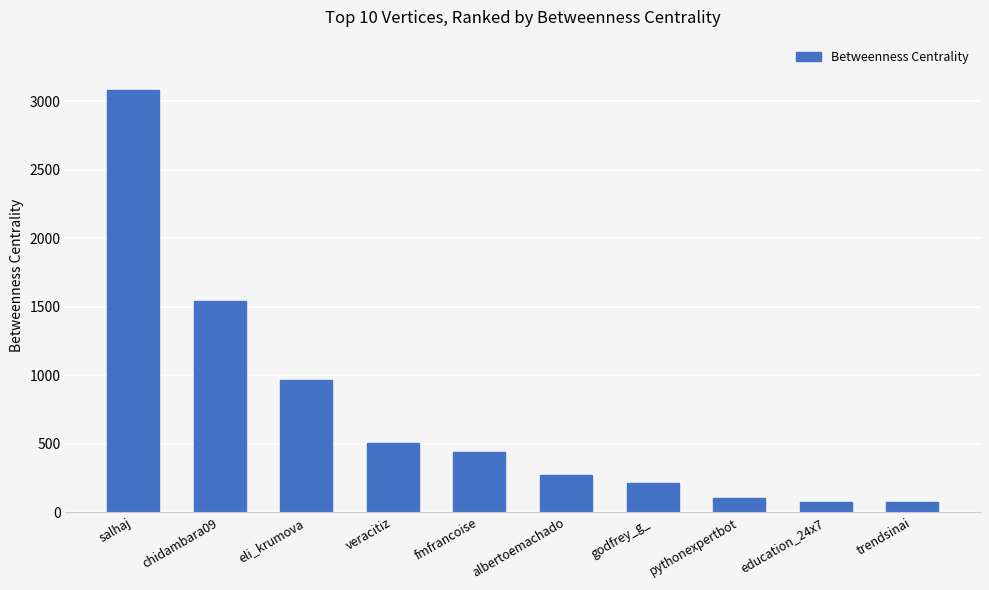

What is the value of the 6th bar from the left?

268.9